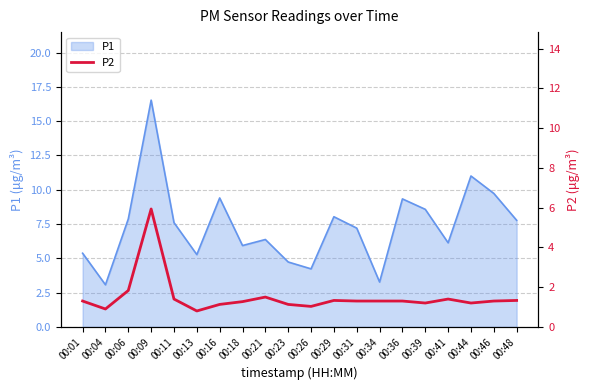

The value of P1 at 00:23 is 1.8. True or false?

False